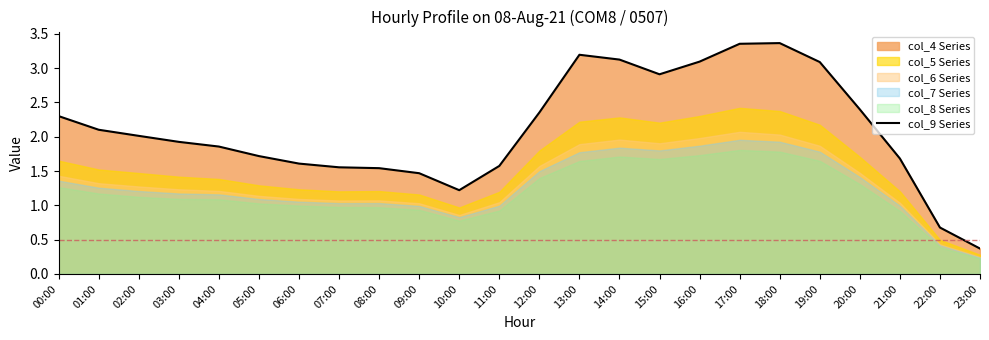

What is the average value?

2.1